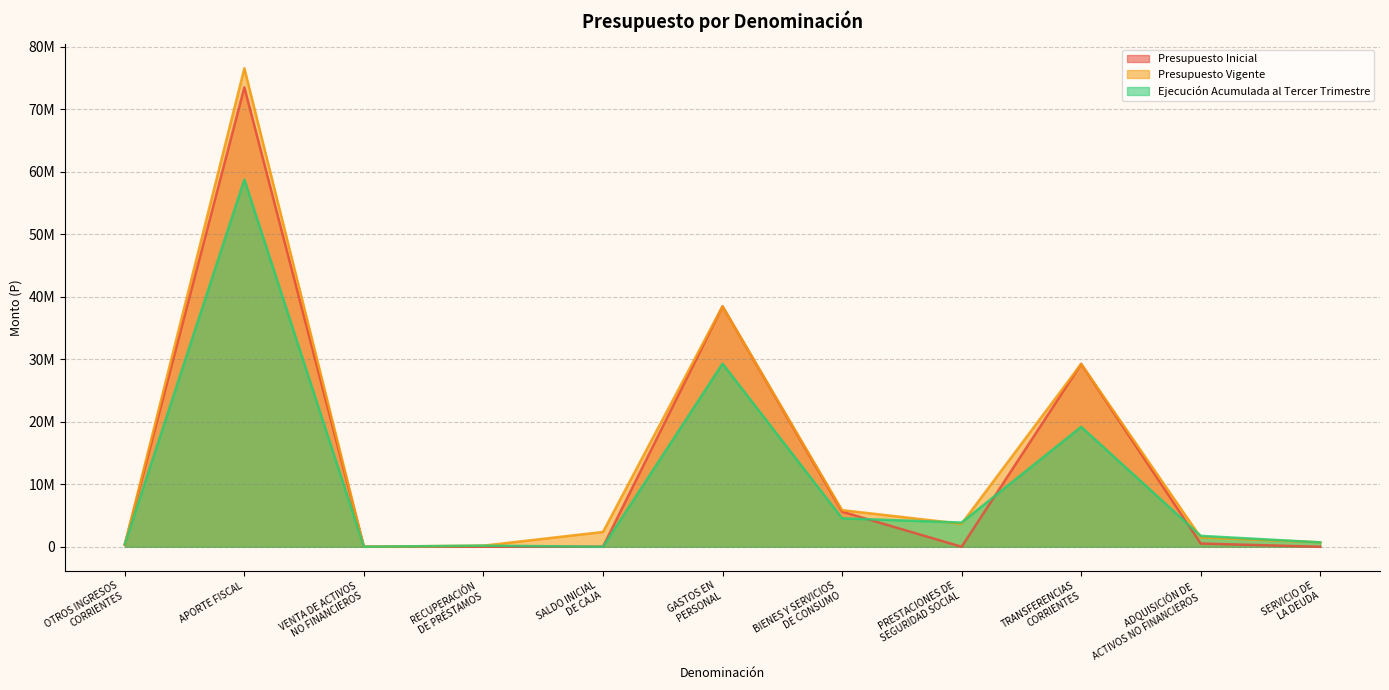

In Ejecución Acumulada al Tercer Trimestre, how many points are higher than both neighbors (excluding endpoints)?

4